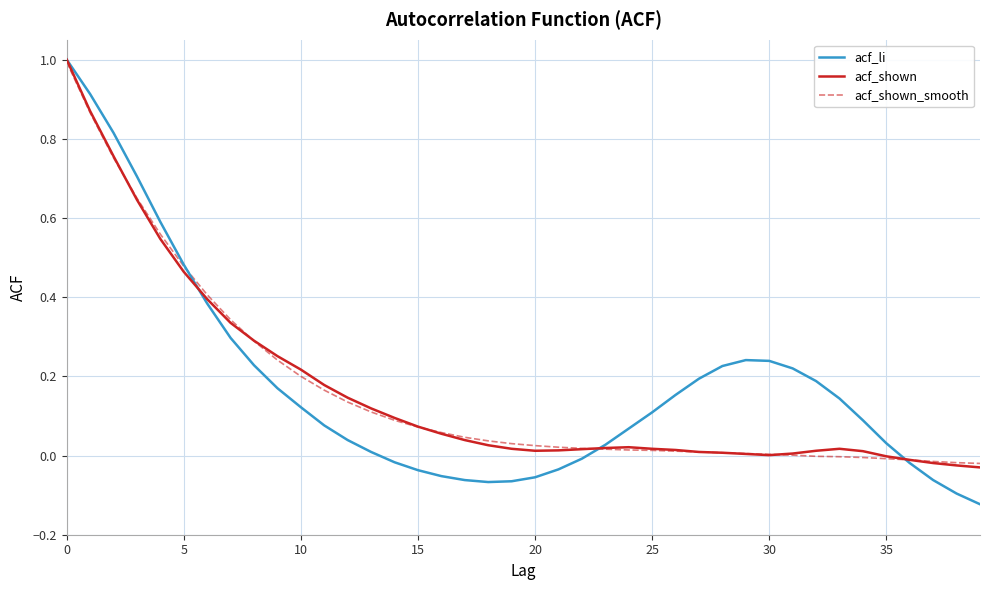

What is the maximum value shown in the chart?

1.0